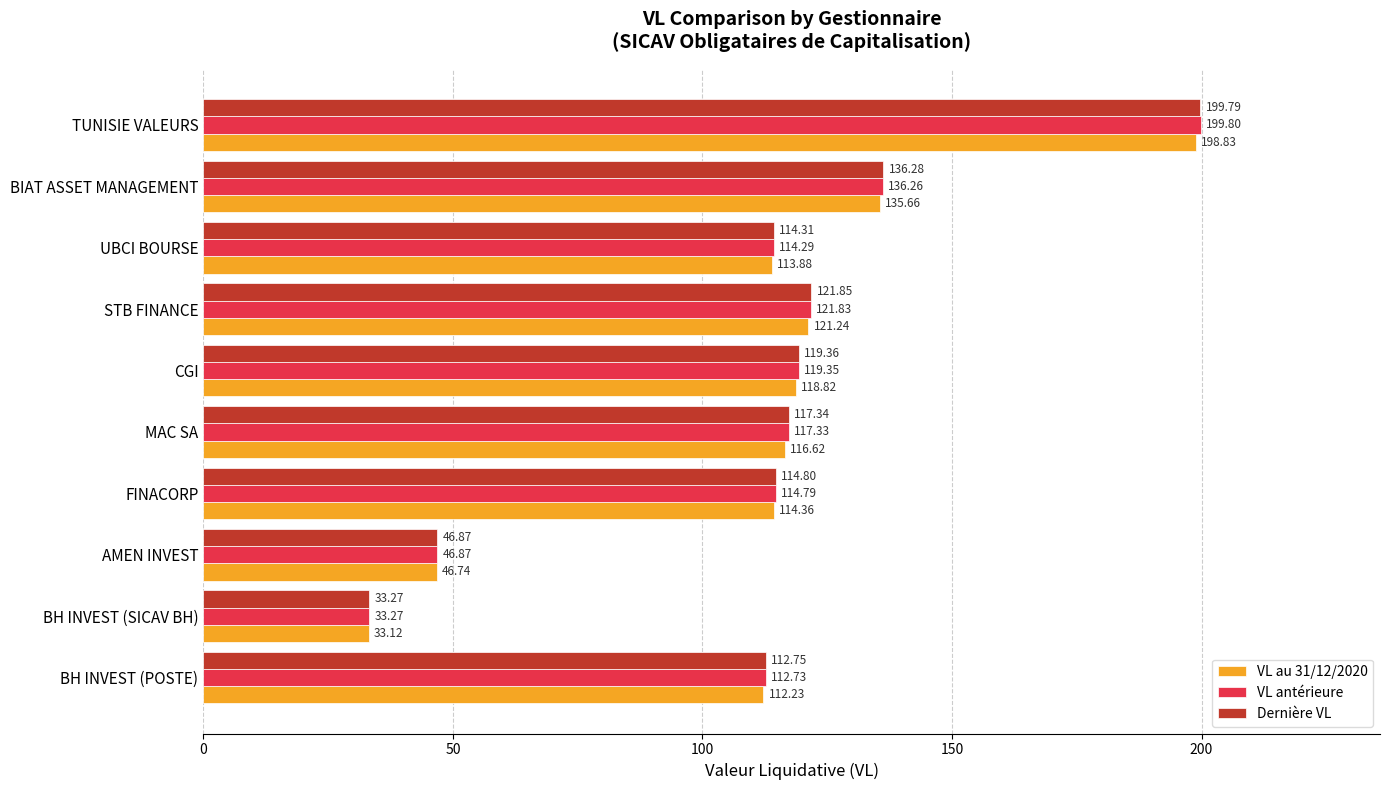

What is the spread (max minus min) of values at UBCI BOURSE?

0.4